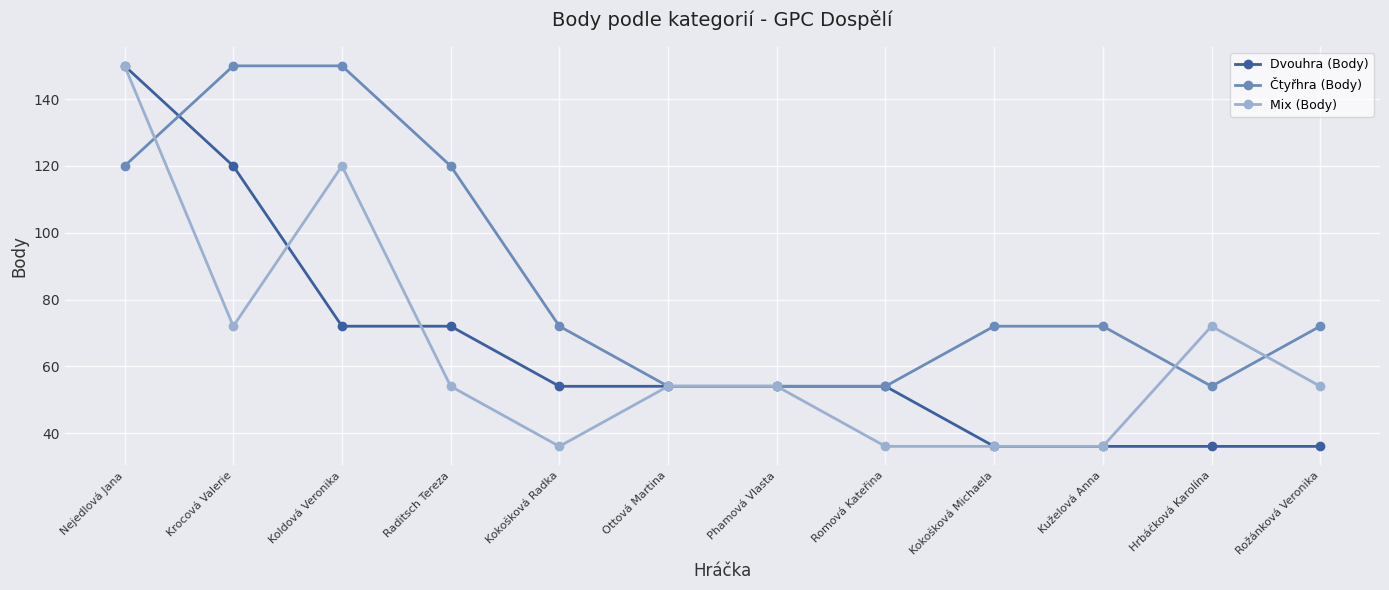

True or false: Mix (Body) has more than 1 points higher than both neighbors.

True